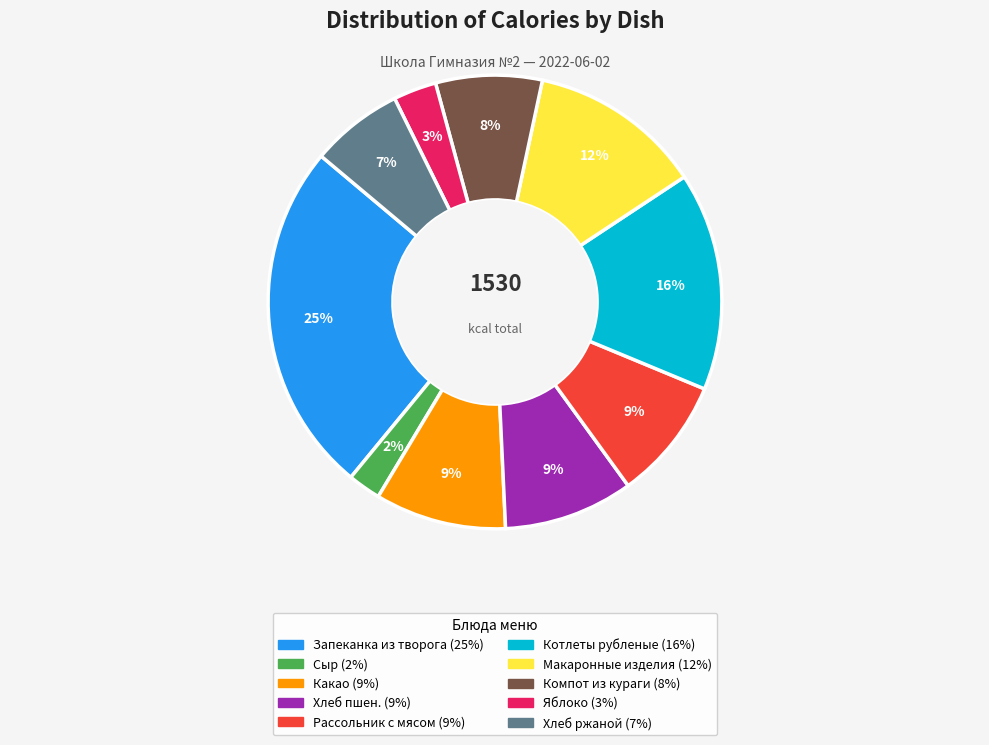

To the nearest percent, what is the difference between the largest and smallest slice percentages?

23%